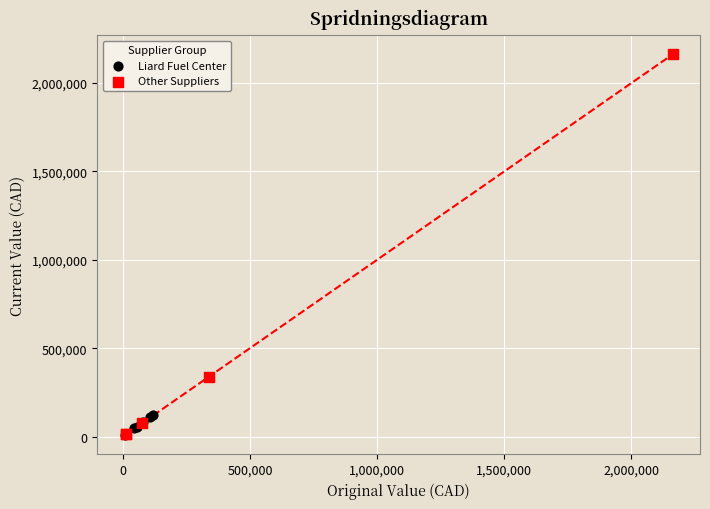

What are all the series names shown in the legend?

Liard Fuel Center, Other Suppliers